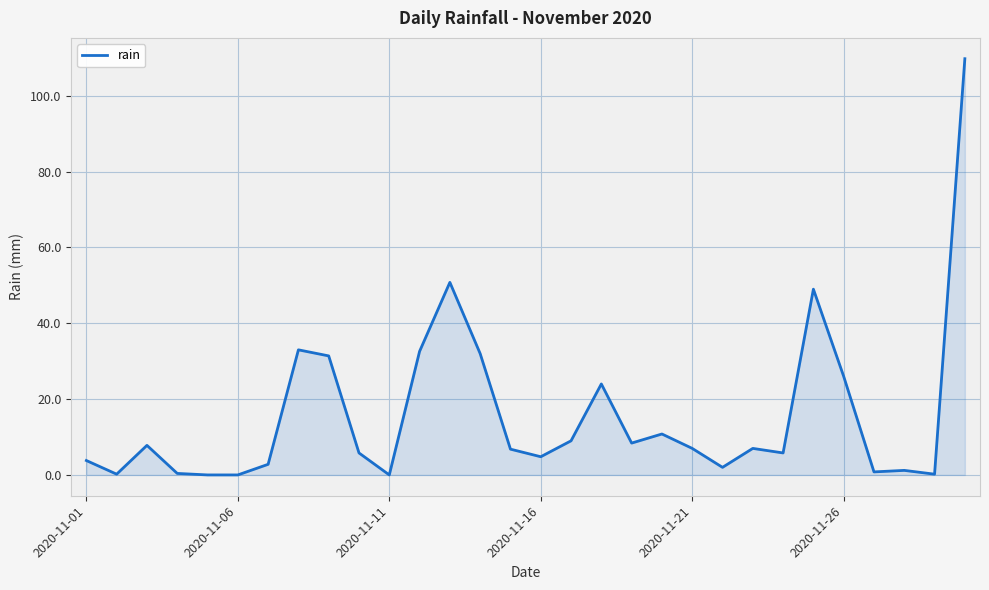

What is the maximum value shown in the chart?

109.8